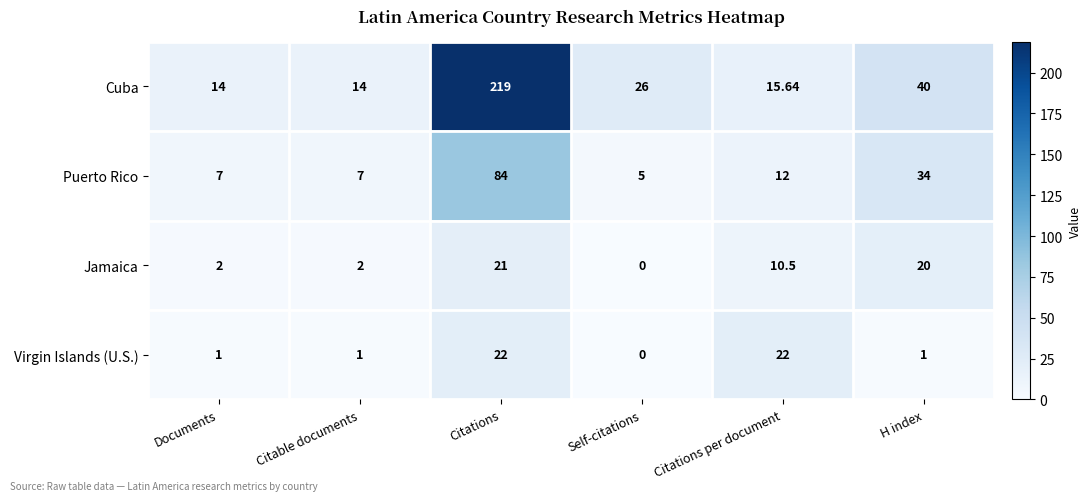

List the series in order of their peak value, highest first.

Cuba, Puerto Rico, Virgin Islands (U.S.), Jamaica